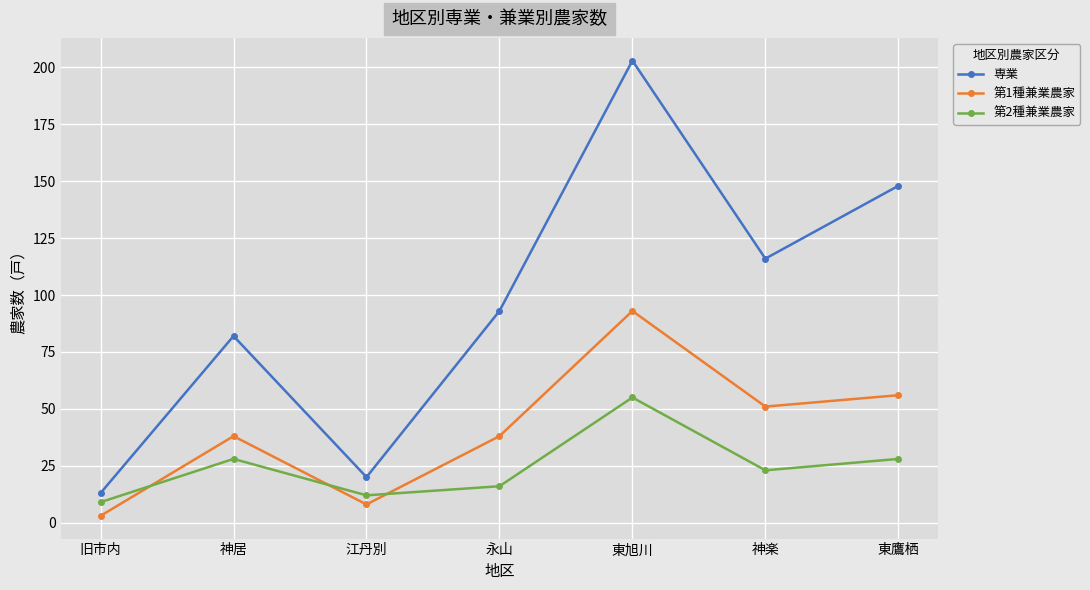

At which category is the sum across all series the highest?

東旭川